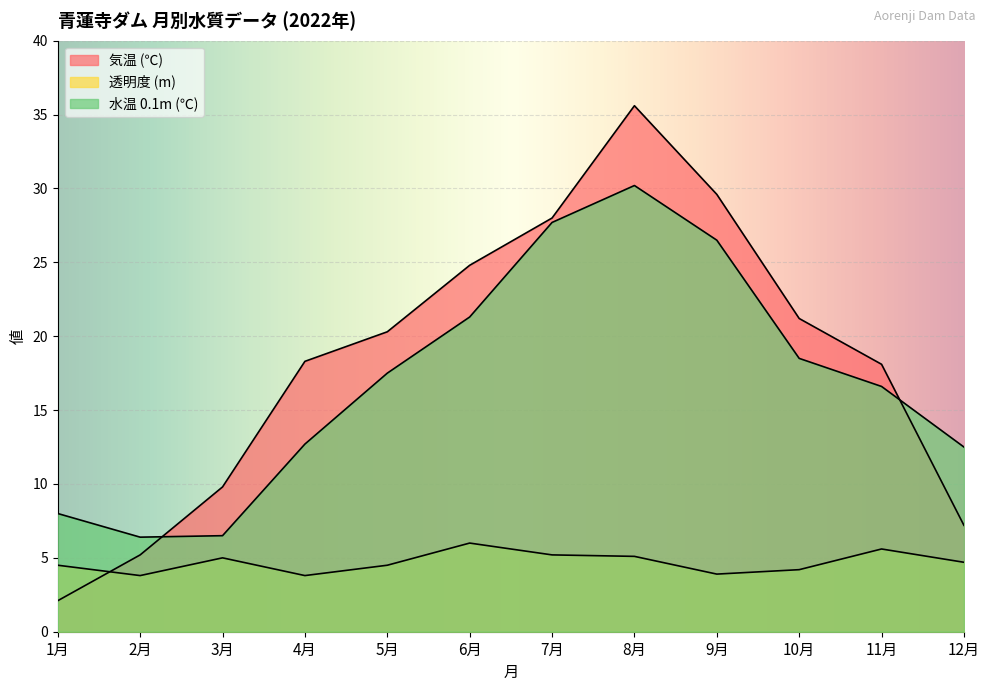

Reading left to right, transcribe all the data shown in this chart.

気温 (℃): 2.1	5.2	9.8	18.3	20.3	24.8	28.0	35.6	29.6	21.2	18.1	7.2
透明度 (m): 4.5	3.8	5.0	3.8	4.5	6.0	5.2	5.1	3.9	4.2	5.6	4.7
水温 0.1m (℃): 8.0	6.4	6.5	12.7	17.5	21.3	27.7	30.2	26.5	18.5	16.6	12.5